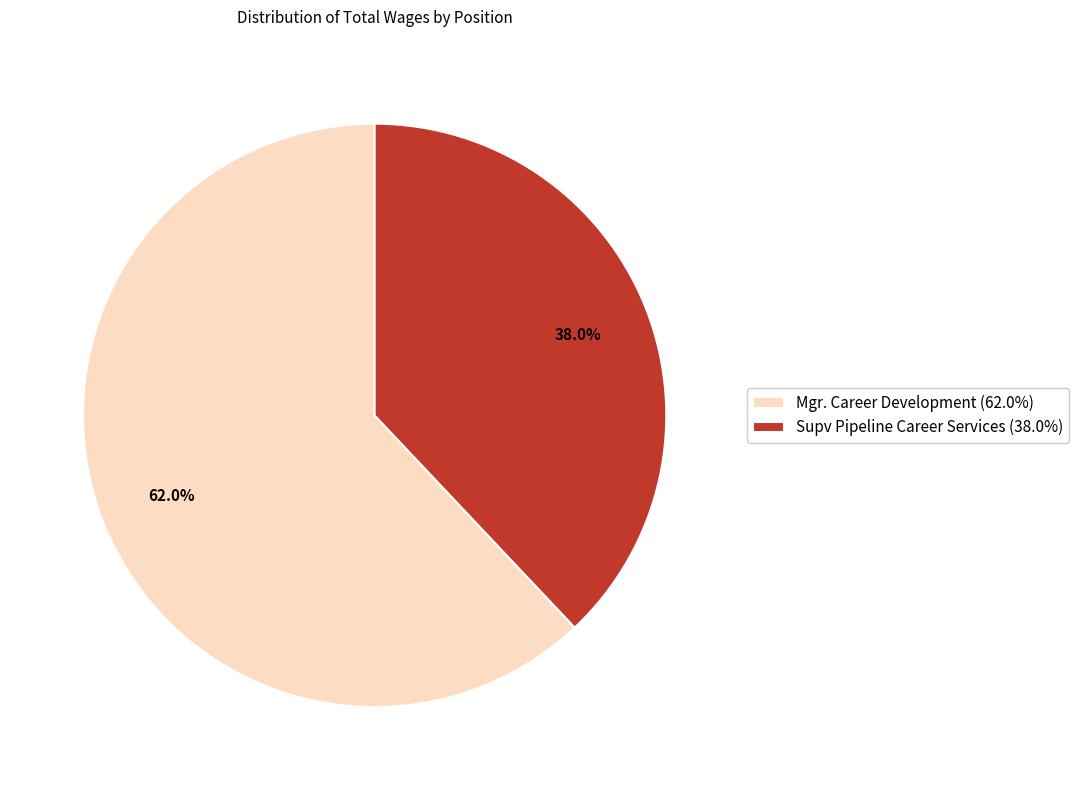

How many segments does this pie chart have?

2